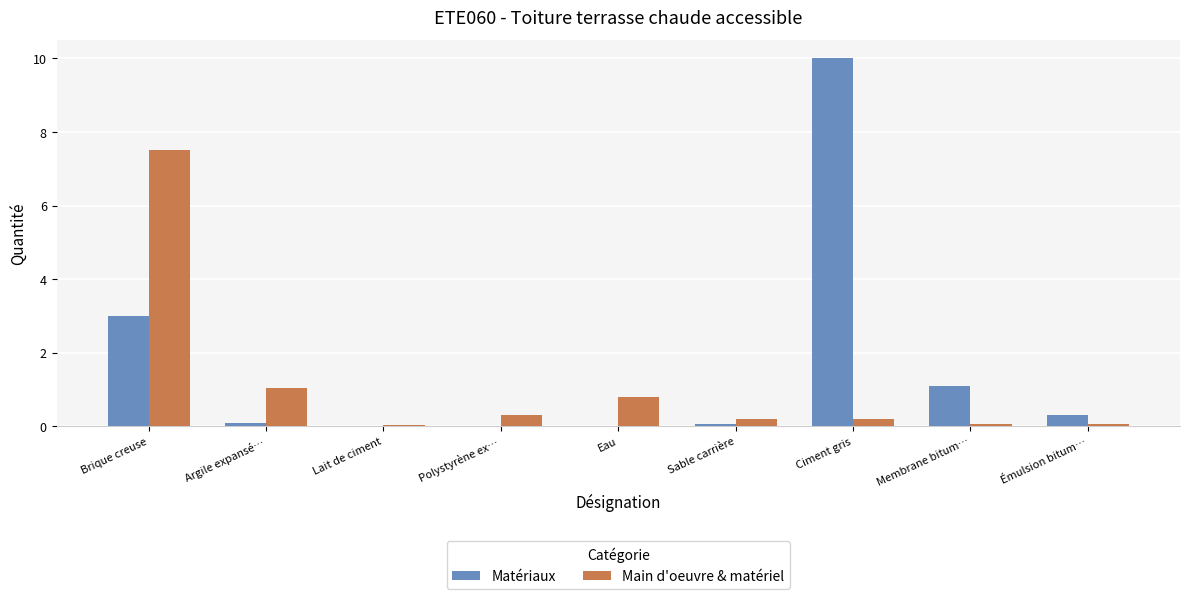

Is the value of Main d'oeuvre & matériel at Polystyrène ex… greater than the value of Matériaux at Membrane bitum…?

No